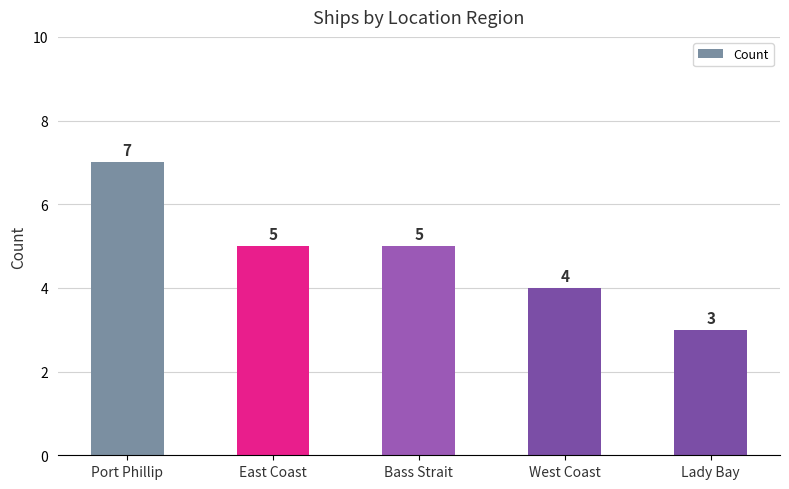

What is the sum of all values?

24